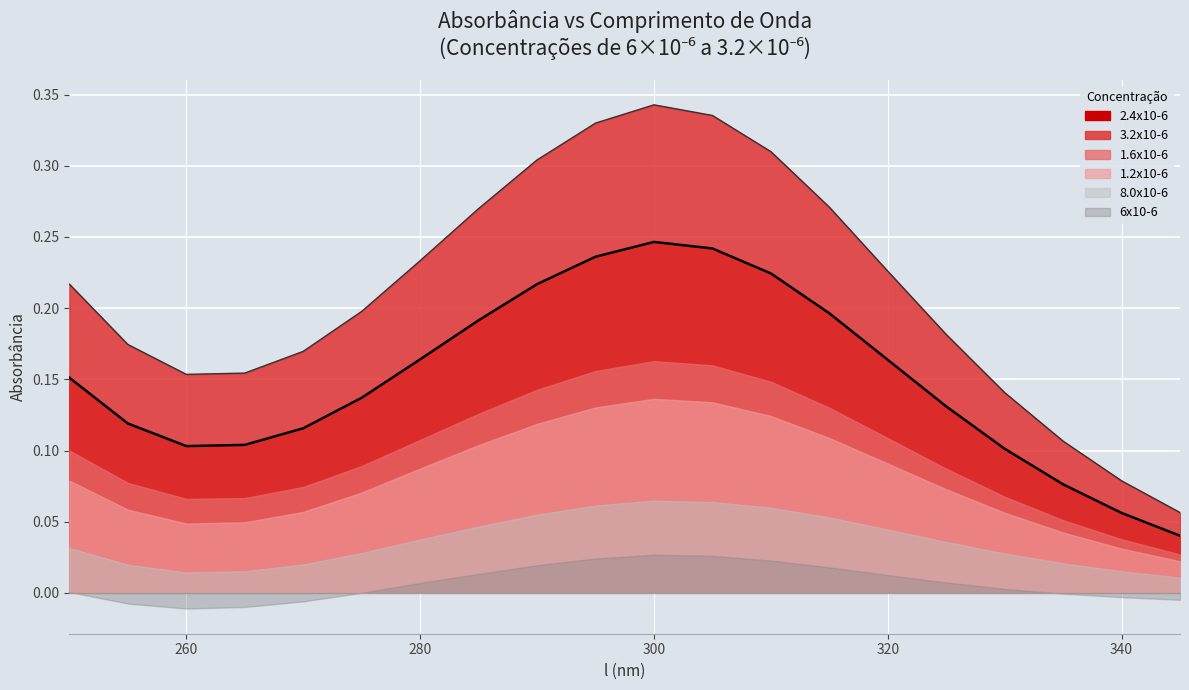

How many distinct data groups are displayed?

6